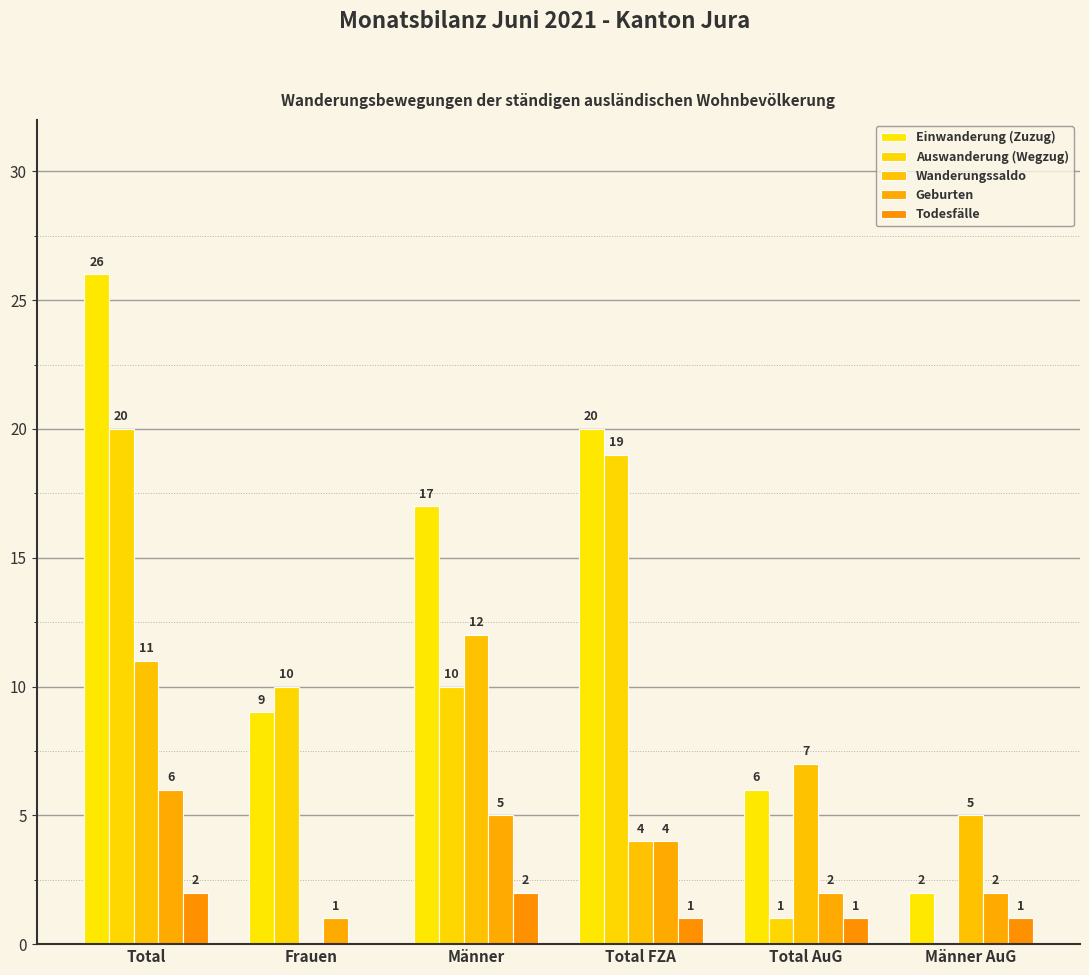

What is the label of the 3rd bar from the left?

Männer